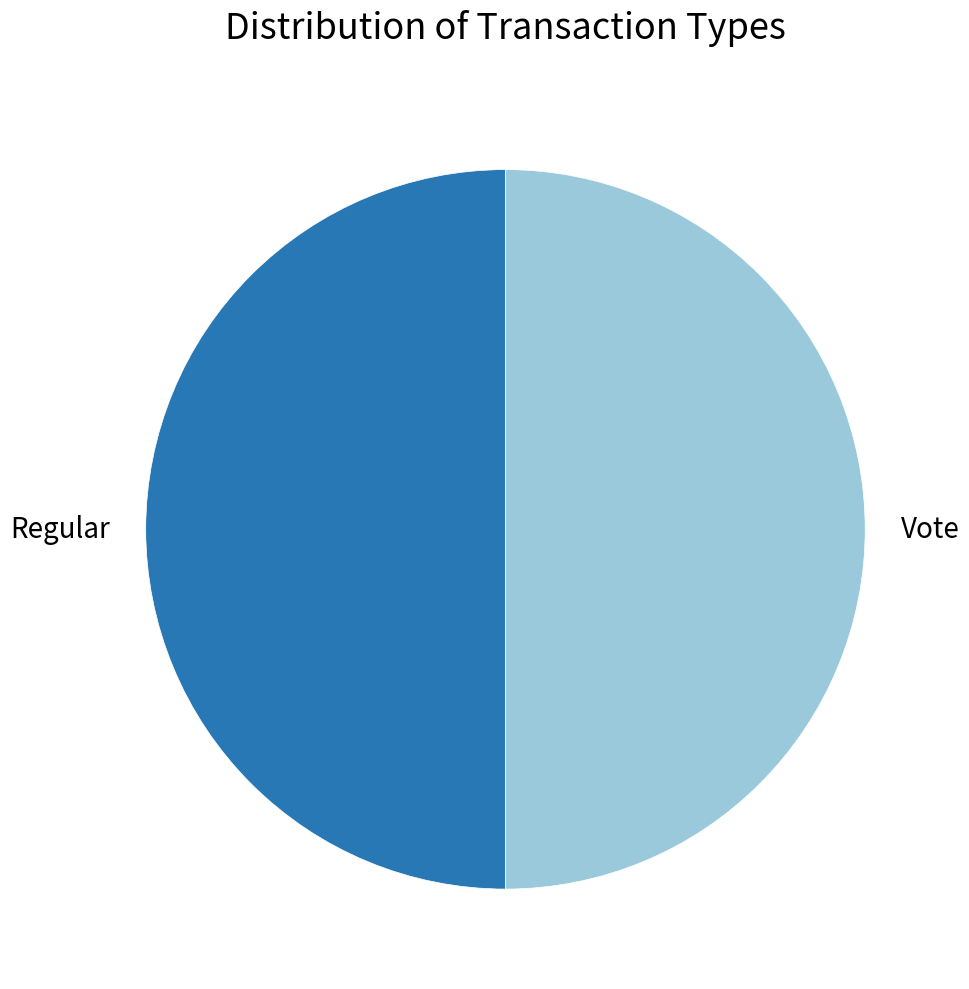

Approximately how many times larger is the value at Regular compared to Vote?

1.0